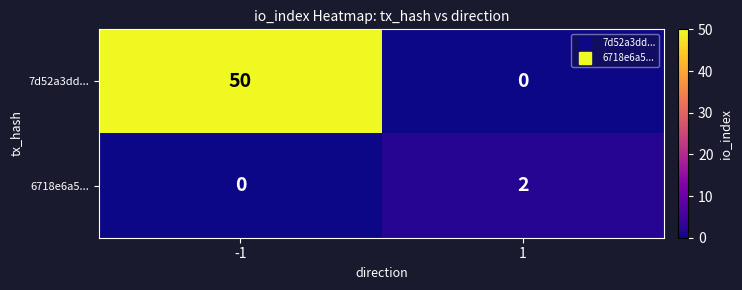

What is the difference between the 7d52a3dd... values at -1 and 1?

50